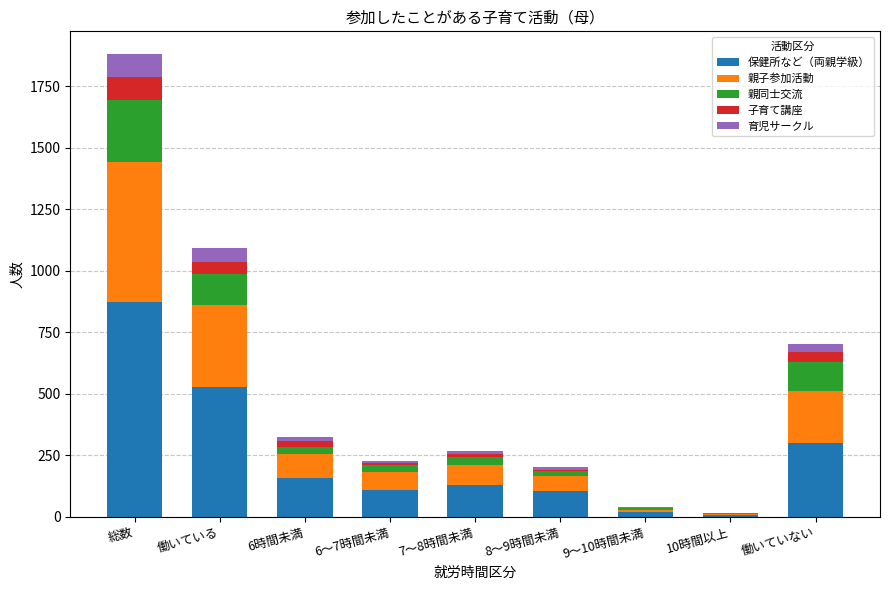

Are the bars grouped side by side (vs. stacked)?

No